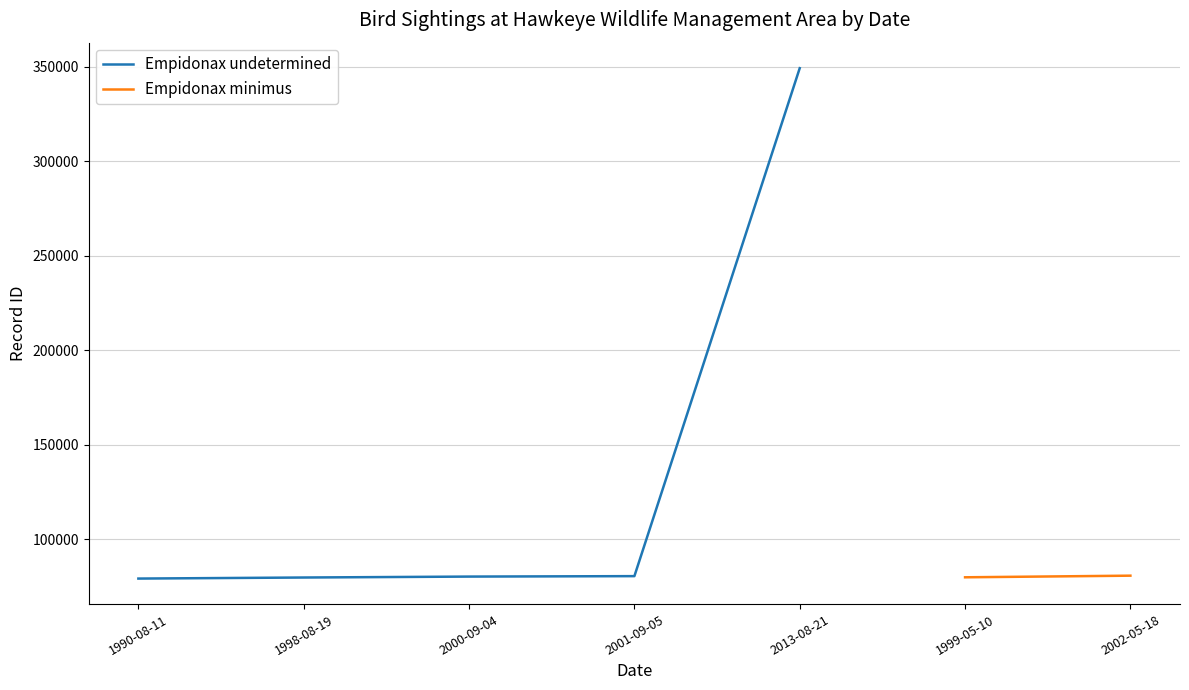

List the labels in order of value, largest first.

2013-08-21, 2001-09-05, 2000-09-04, 1998-08-19, 1990-08-11